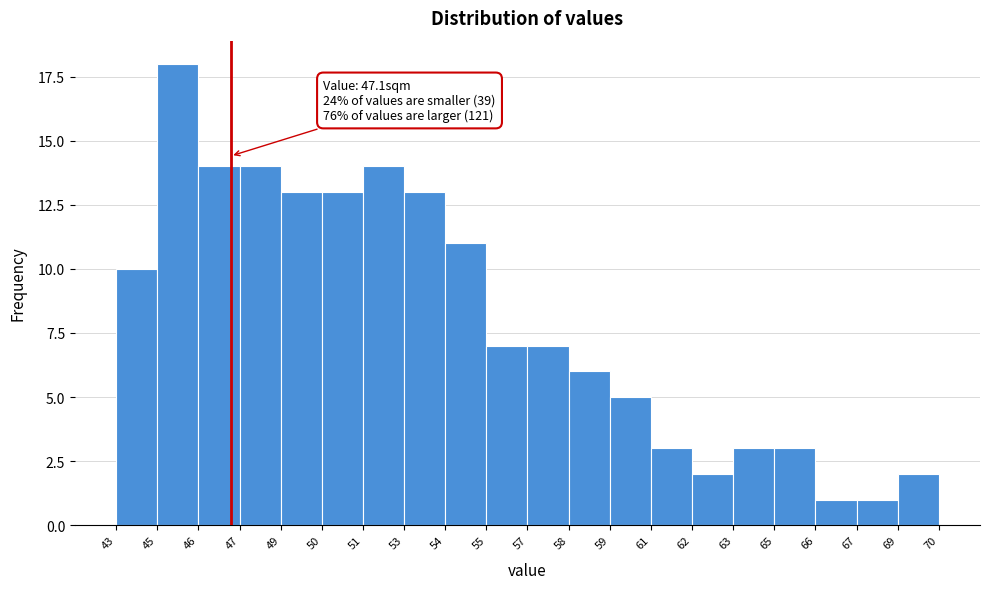

Reading left to right, what are all the values shown in this chart?

43=10	45=18	46=14	47=14	49=13	50=13	51=14	53=13	54=11	55=7	57=7	58=6	59=5	61=3	62=2	63=3	65=3	66=1	67=1	70=2